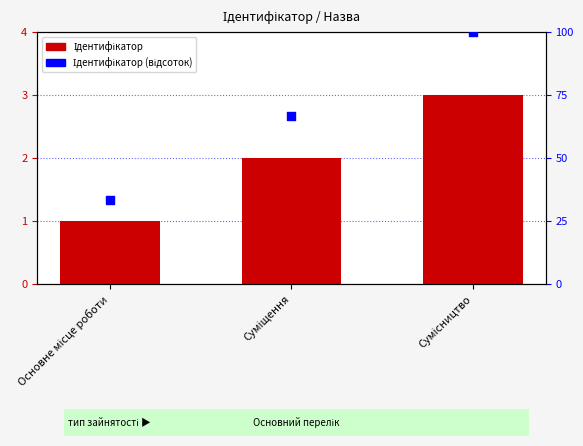

Which series has the largest total across all categories?

Ідентифікатор (відсоток)